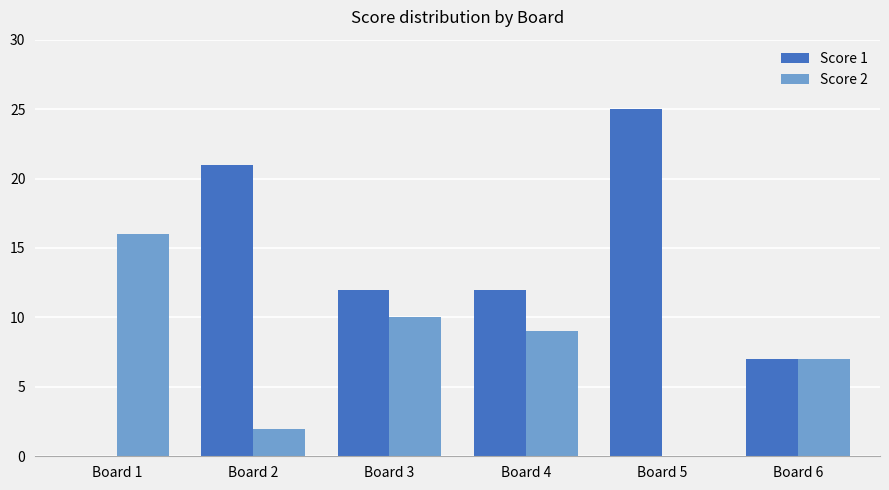

What is the maximum value shown in the chart?

25